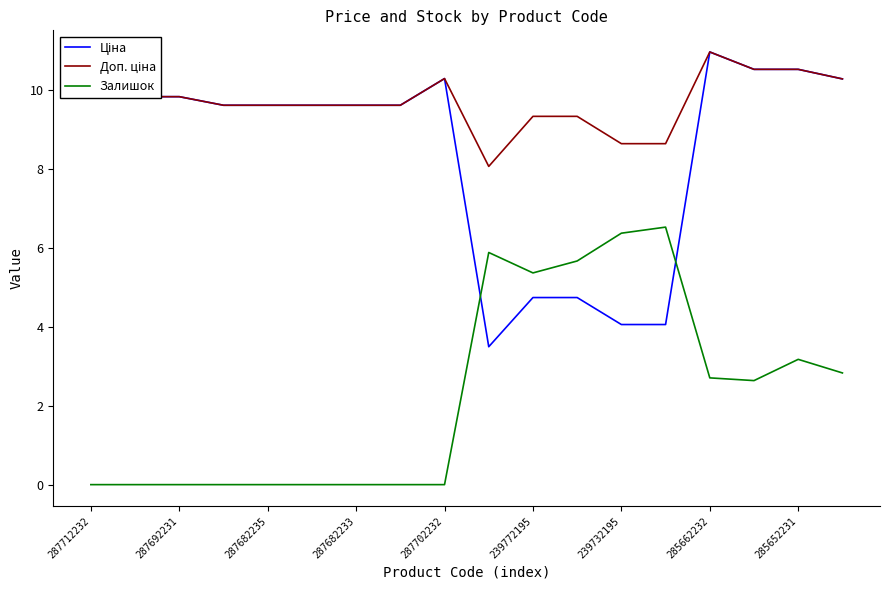

What is the greatest value displayed?

11.0